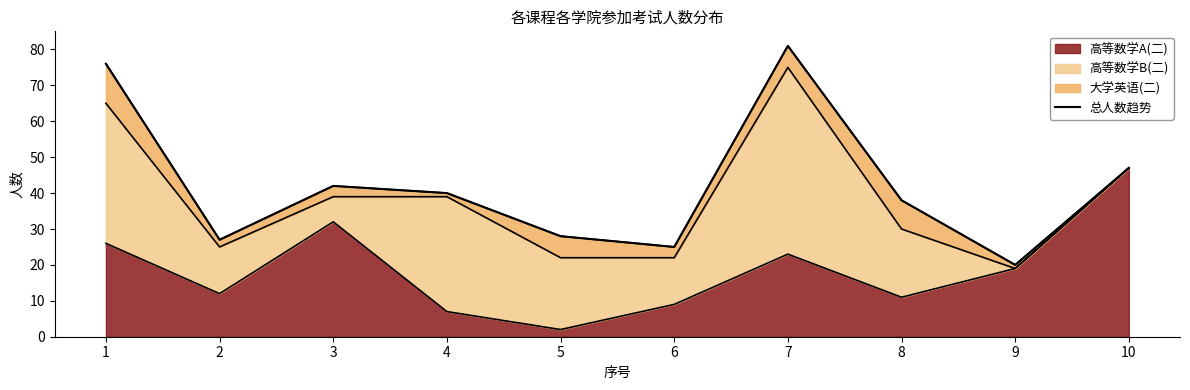

Which category has the highest value across all series?

7